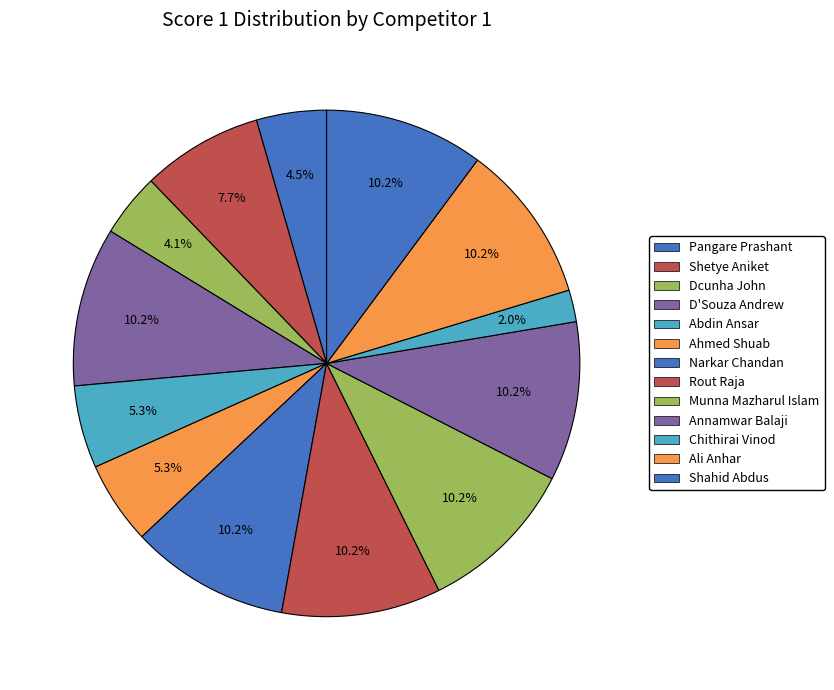

Which slice is the smallest?

Chithirai Vinod